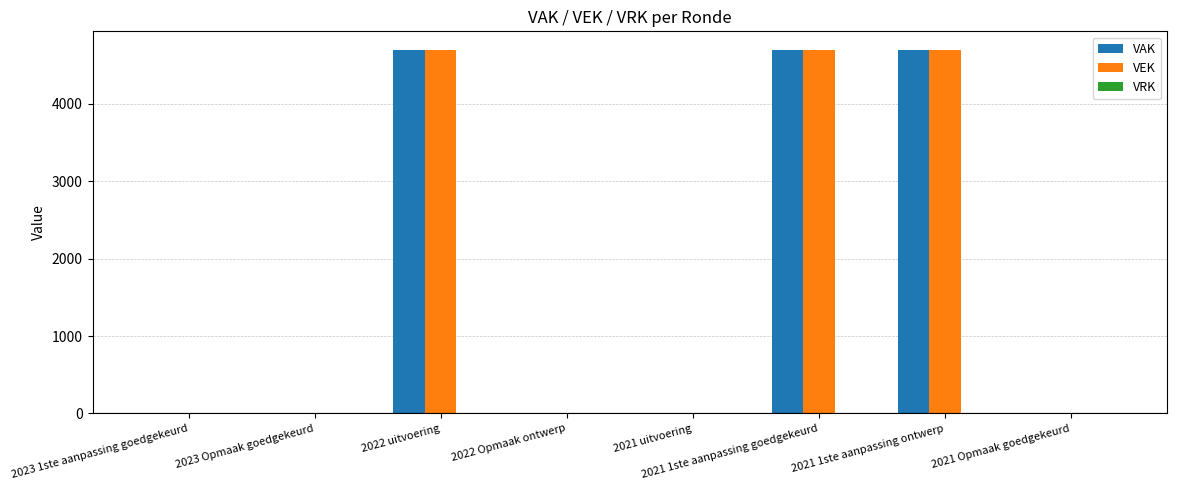

What is the sum of all VEK values?

14112